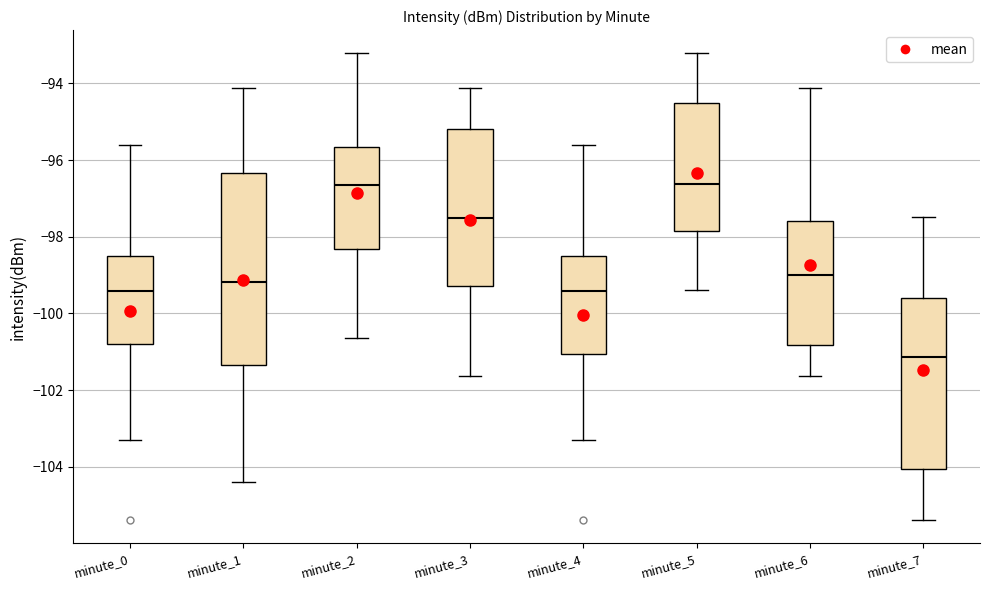

Comparing the boxes themselves (not the whiskers), which one is the tallest?

minute_1